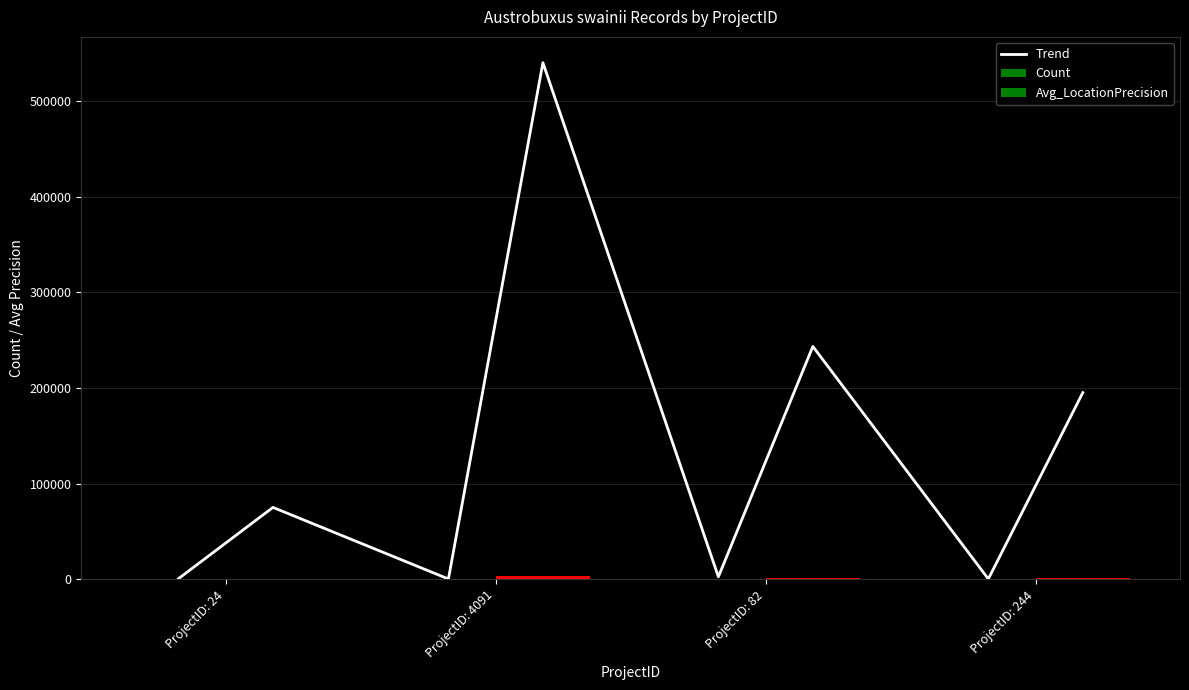

What is the minimum value shown in the chart?

1